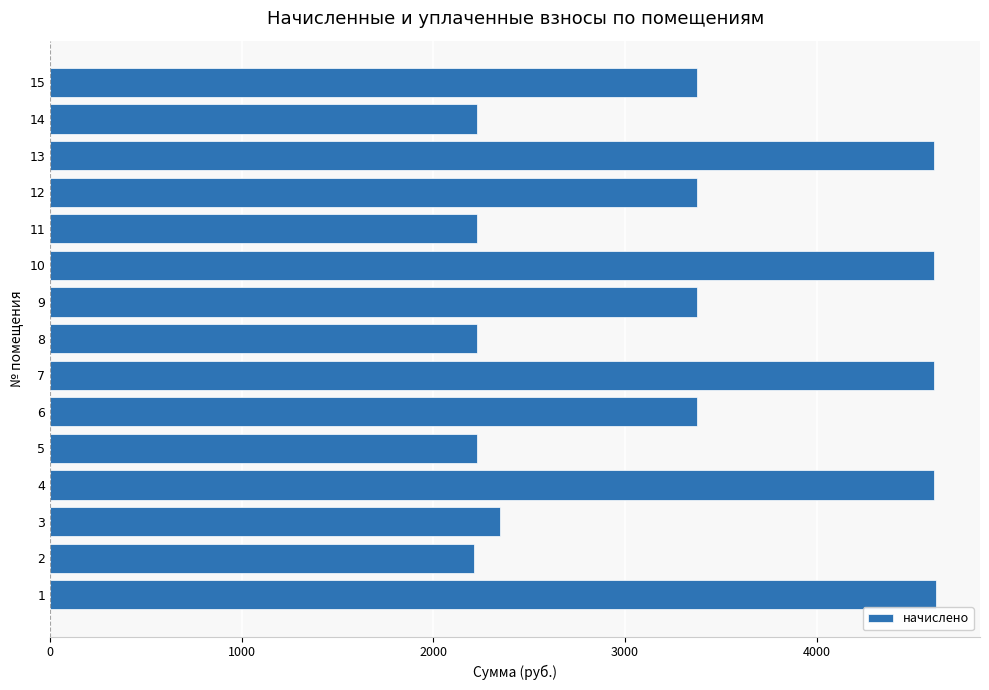

What is the greatest value displayed?

4621.6